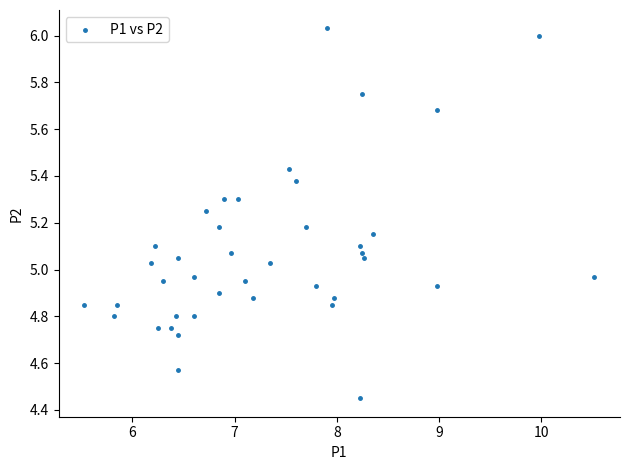

What is the range of Y values (max minus min)?

1.6